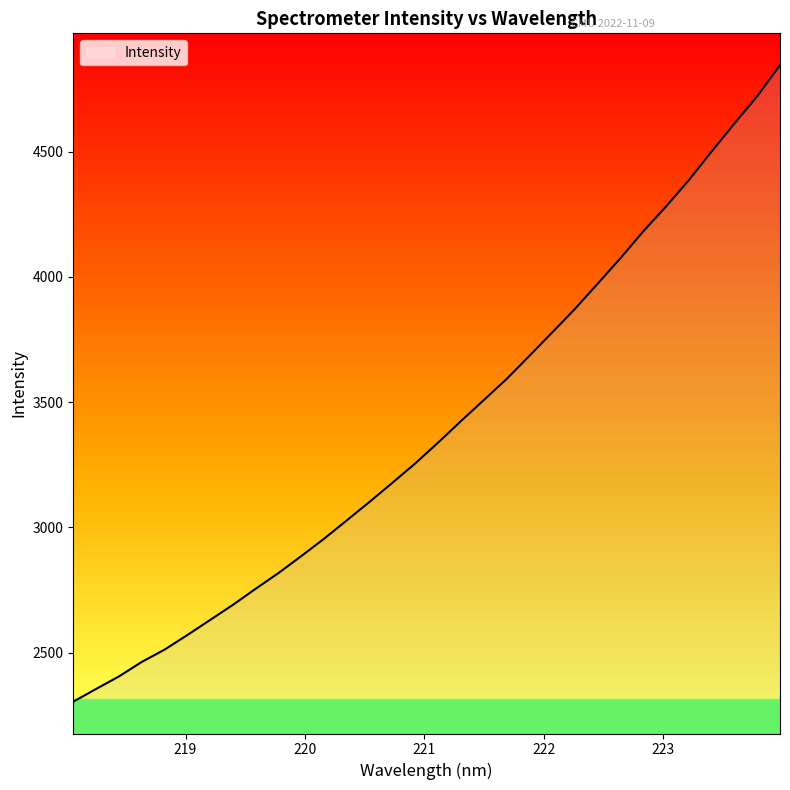

What is the difference between the maximum and minimum values?

2541.0